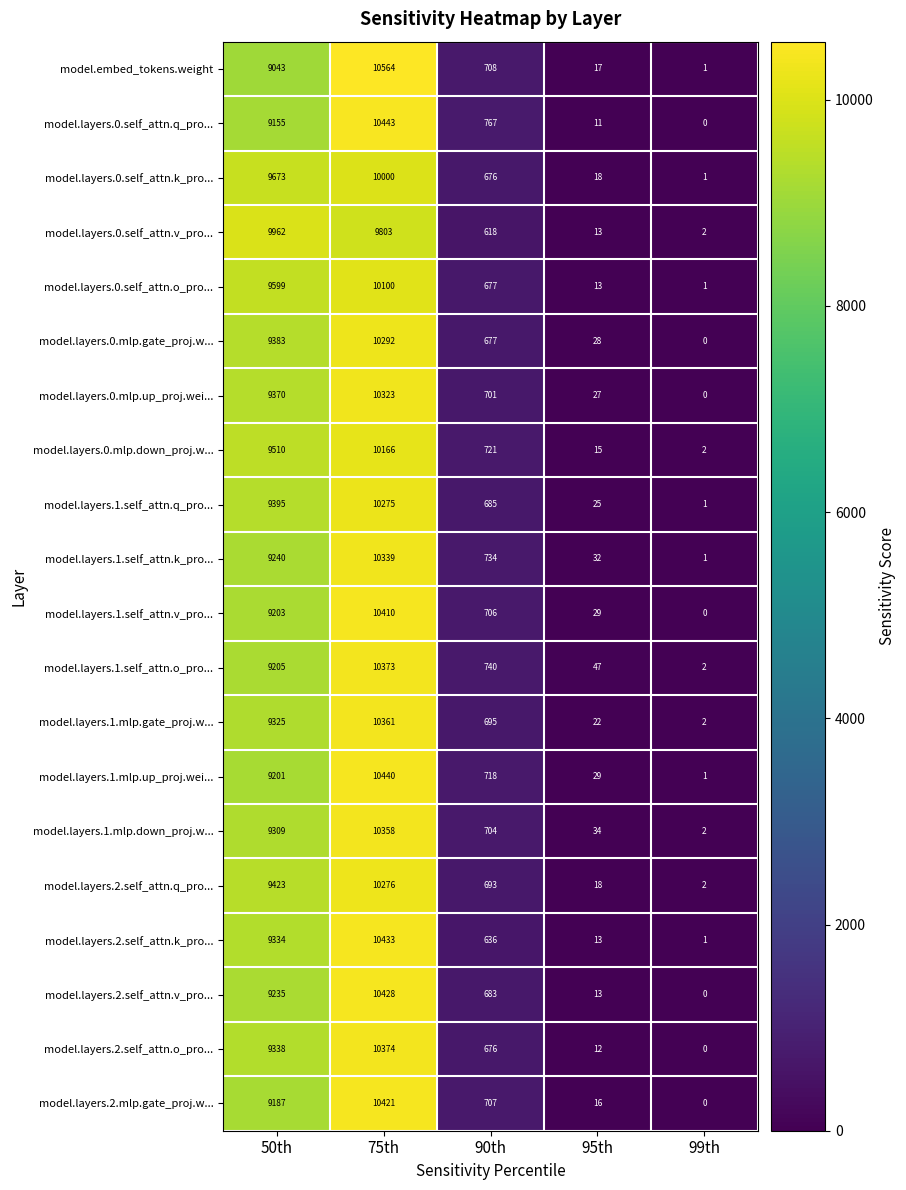

How many data points does each series have?

5